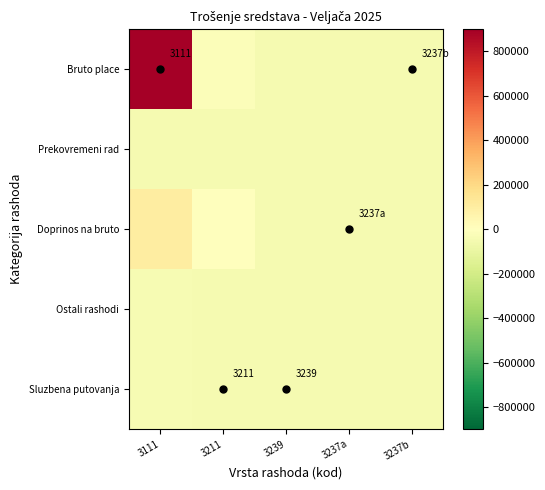

What is the difference between the second highest and minimum values in the Doprinos na bruto series?

46050.2